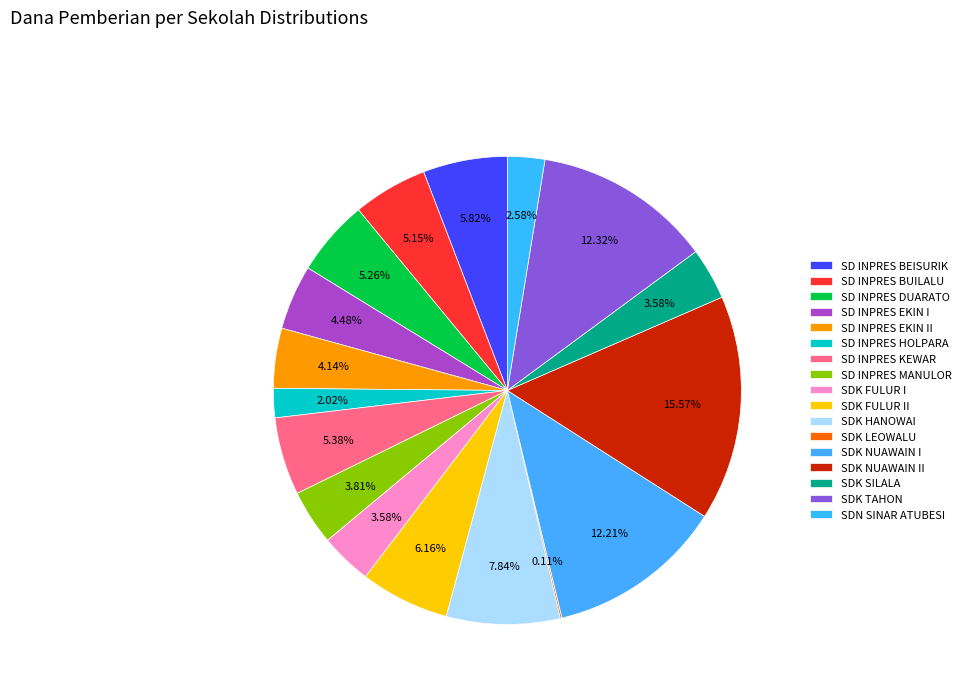

Is it true that SDK NUAWAIN II is 16% of the pie?

True